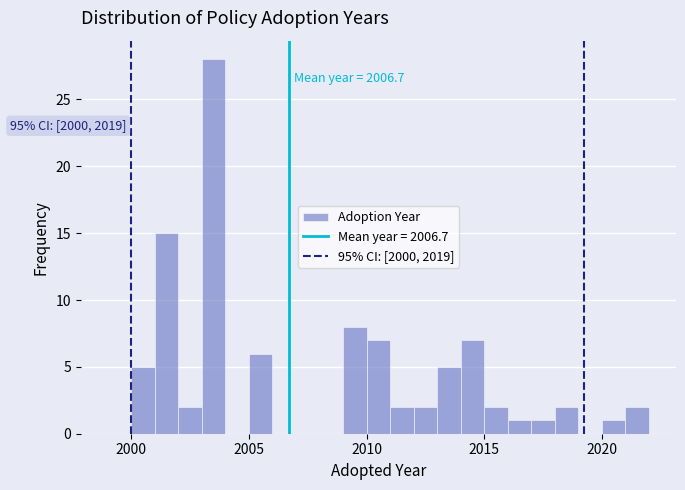

Around what value on the x-axis is the tallest bar? Give the approximate position of its centre, as read against the axis.

2003.5